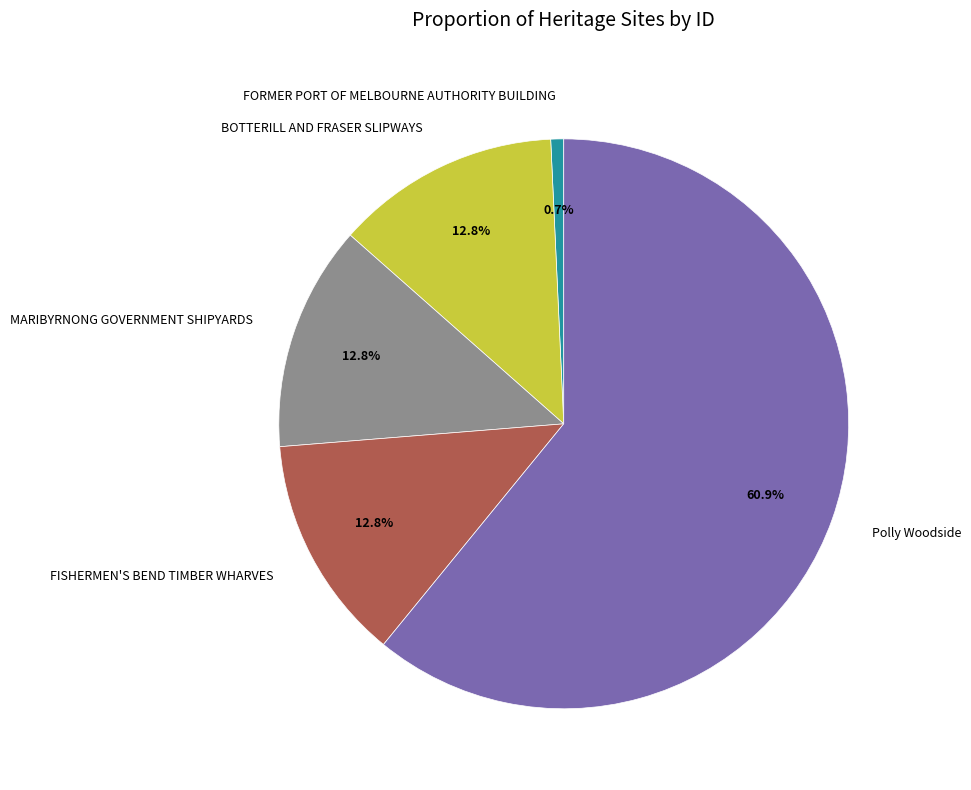

What is the majority slice?

Polly Woodside